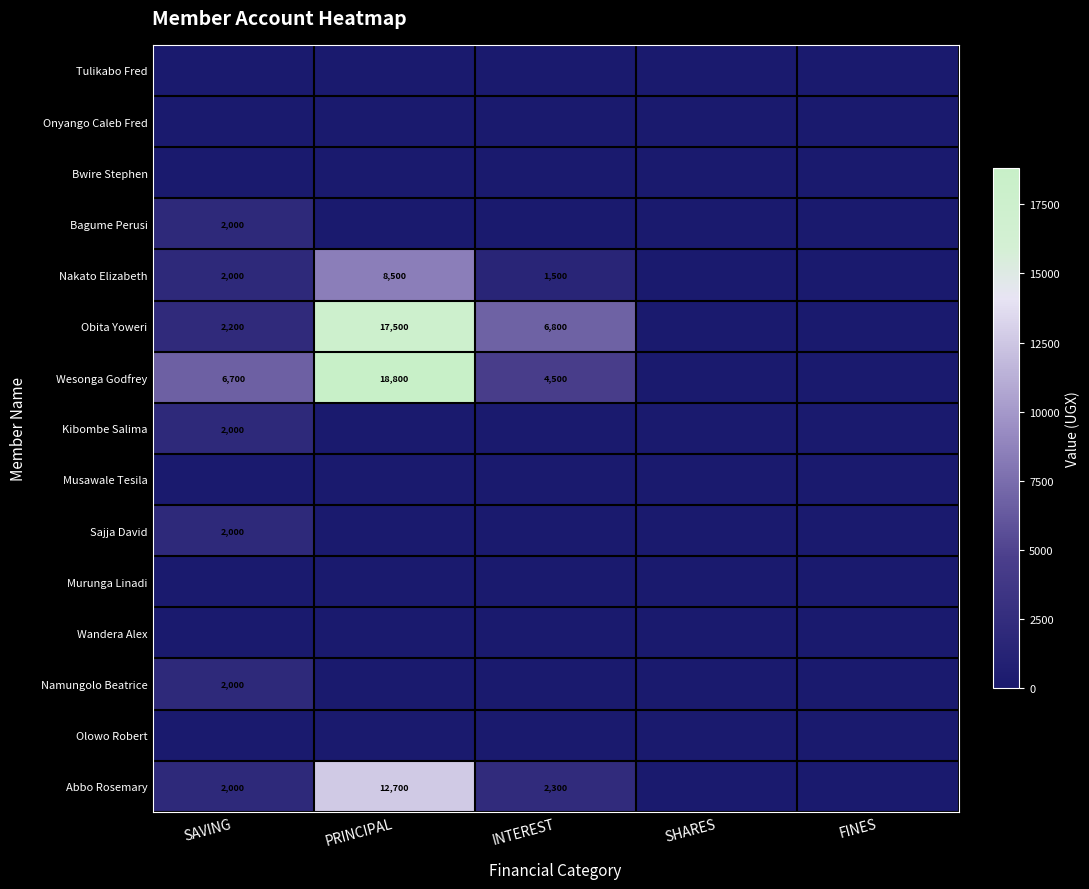

Between SAVING and FINES, which series saw the biggest shift?

Wesonga Godfrey